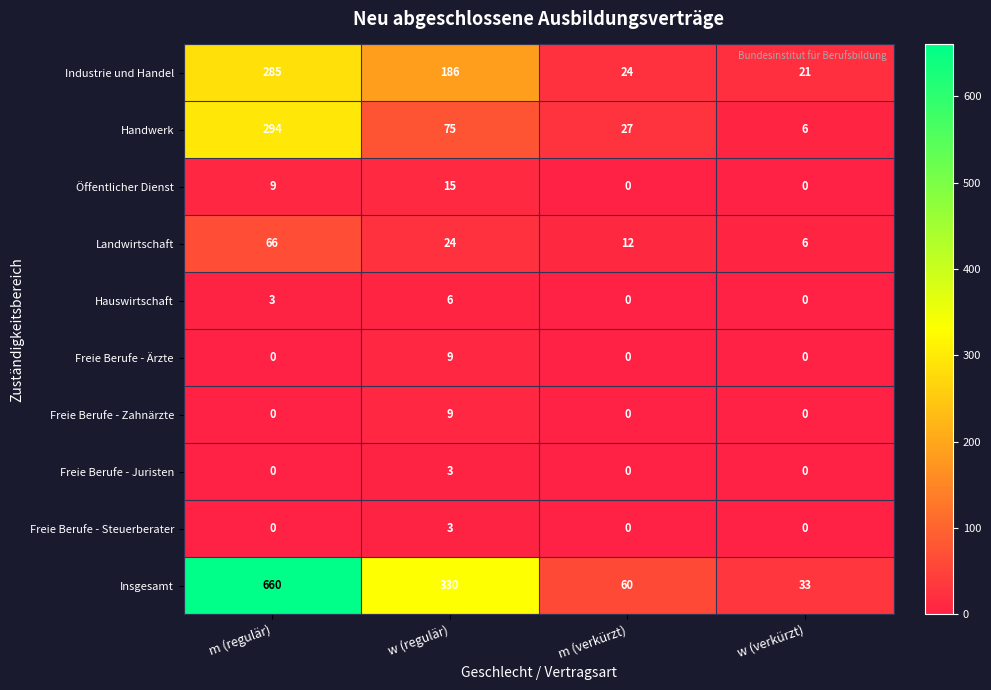

At how many categories does at least one series exceed 11?

4